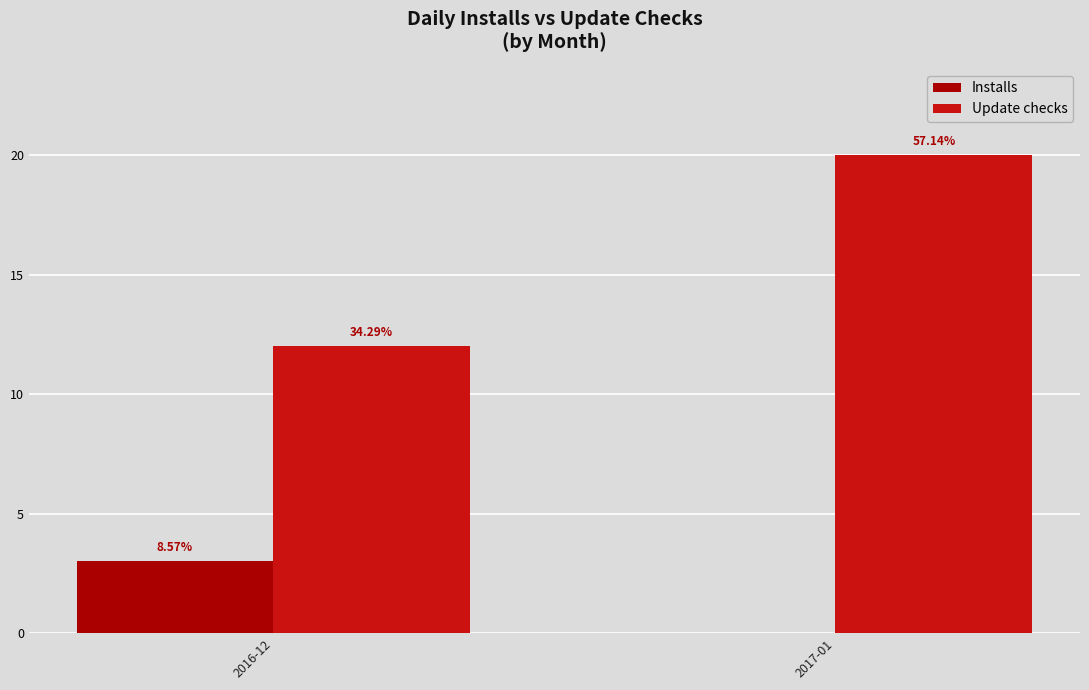

Does the chart contain stacked bars?

No